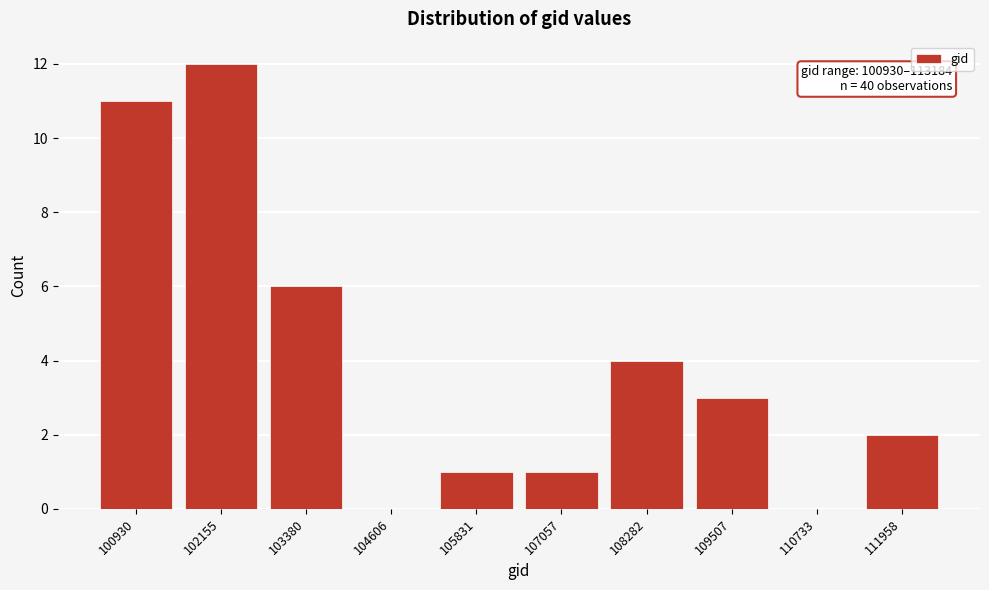

Reading right to left, list all the values displayed in this chart.

111958=2	110733=0	109507=3	108282=4	107057=1	105831=1	104606=0	103380=6	102155=12	100930=11